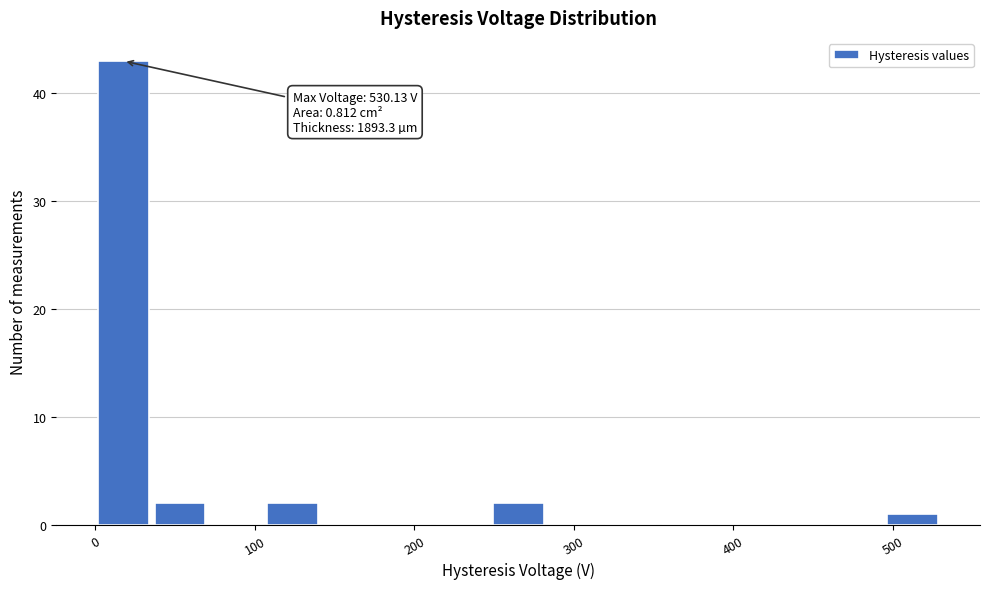

Around what value on the x-axis is the tallest bar? Give the approximate position of its centre, as read against the axis.

20